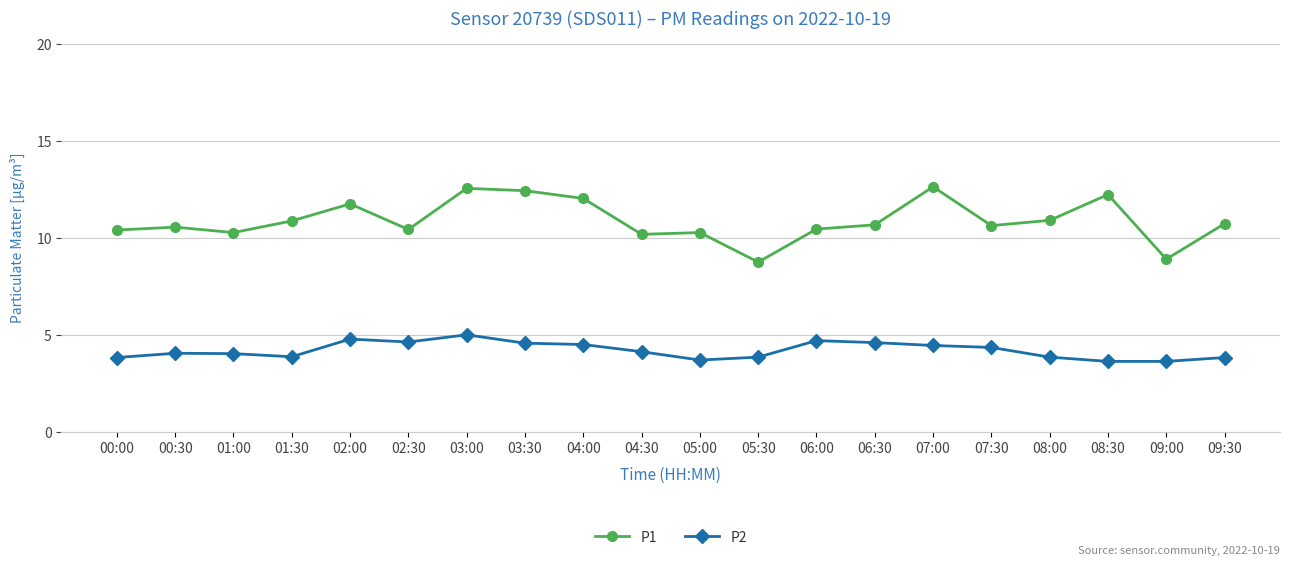

What is the label of the 19th point from the right?

00:30